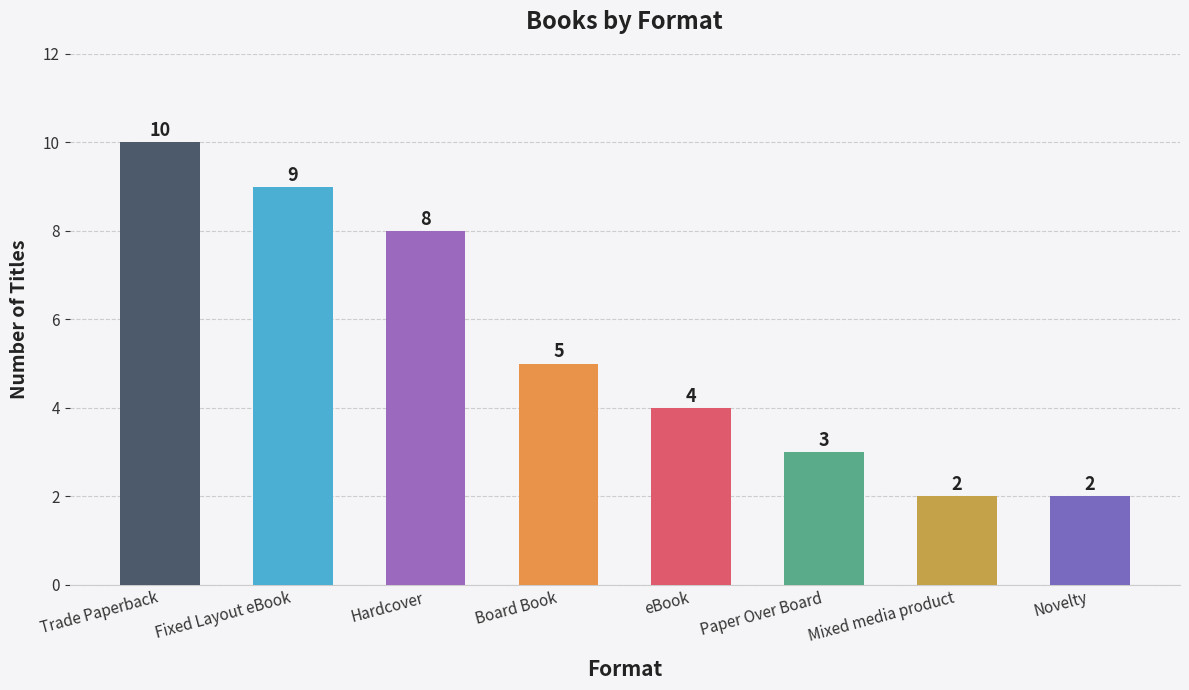

Where is the data nearest to the value 6?

Board Book